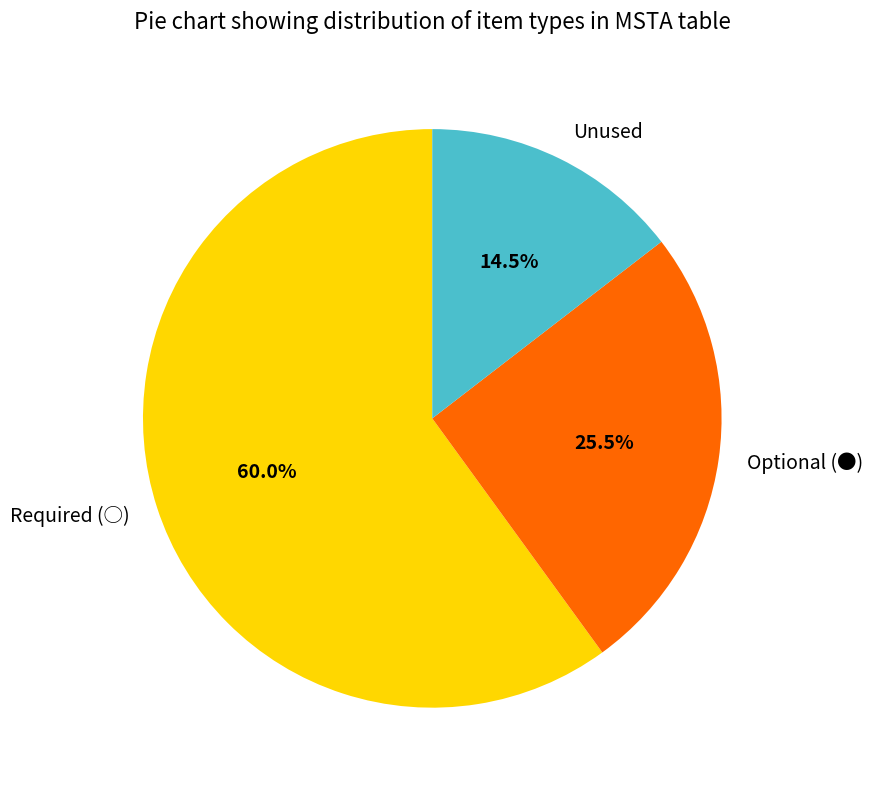

Approximately how many times larger is the value at Required (○) compared to Unused?

4.1